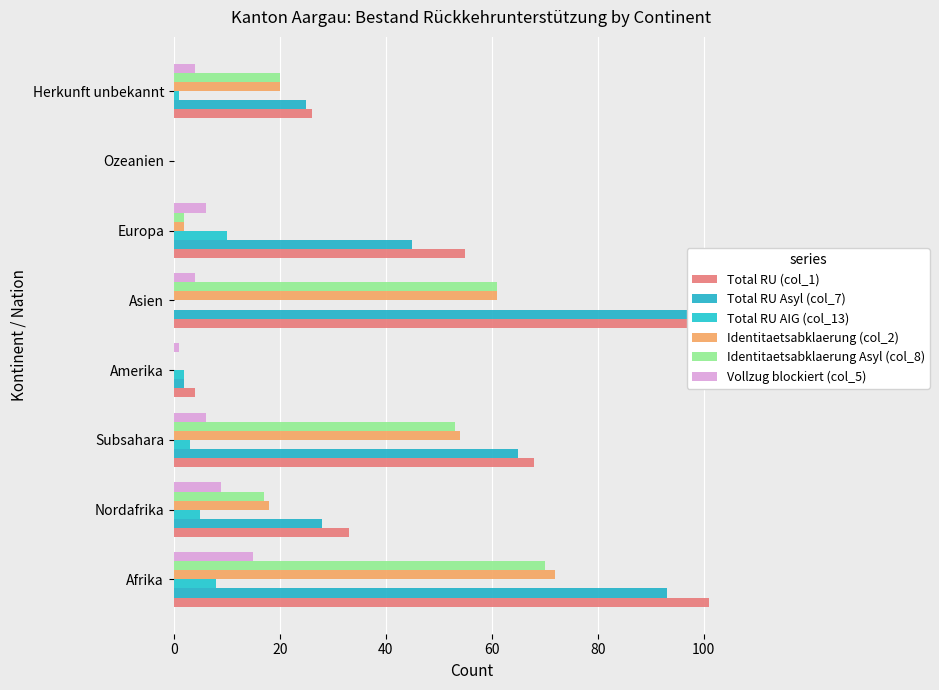

How many groups of bars are there?

8